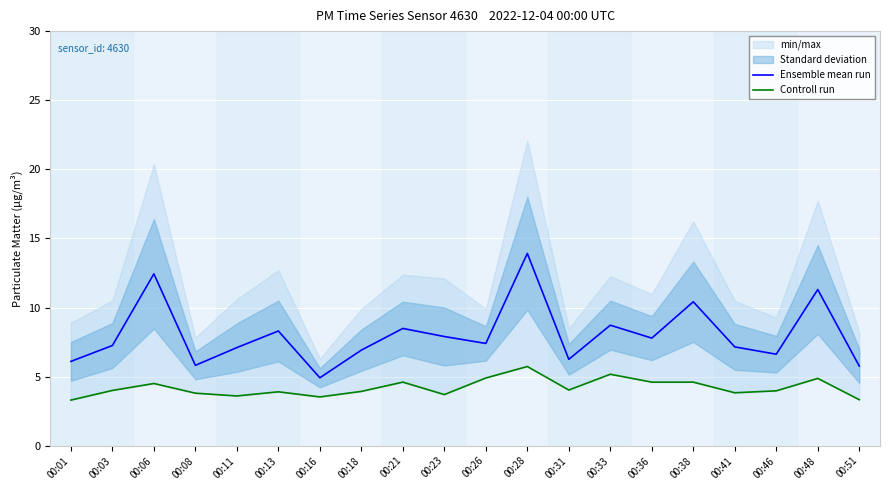

At which label does Ensemble mean run first exceed 7?

00:03